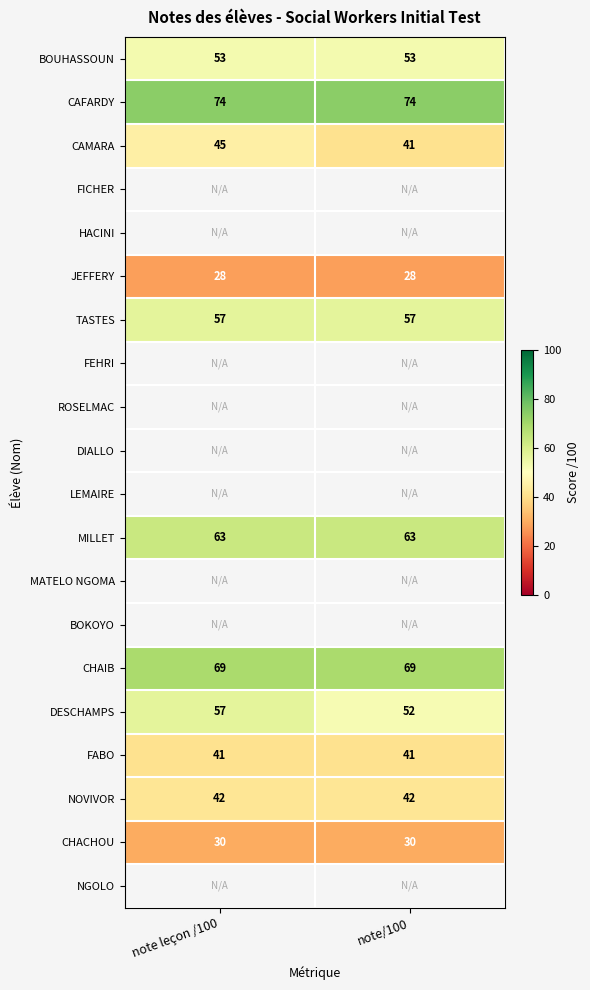

How many categories are shown in the chart?

2